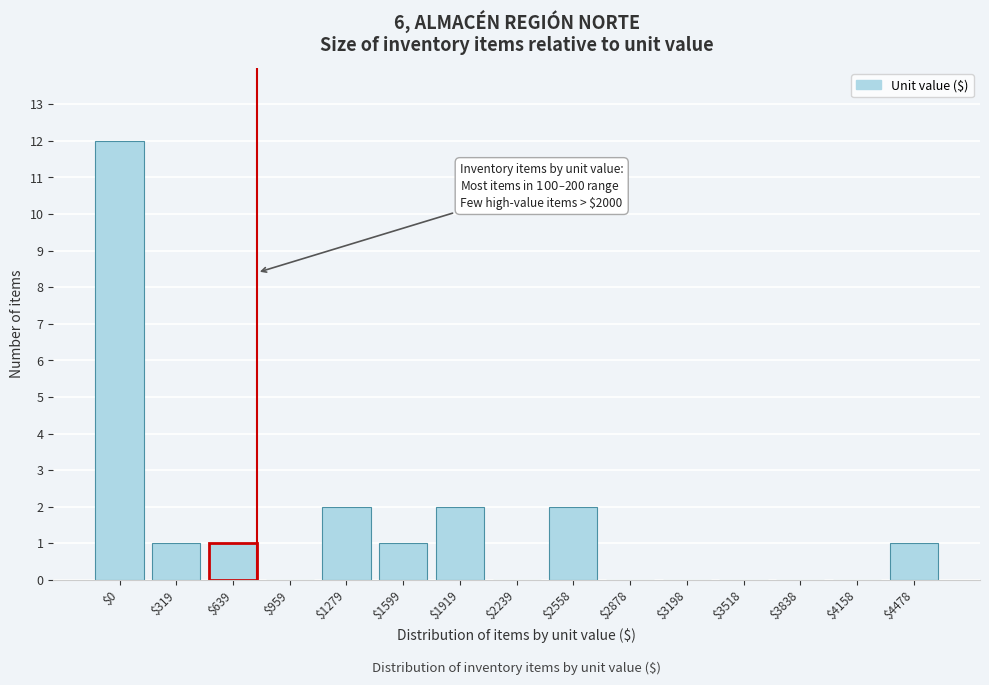

Which category has the highest value across all series?

$0